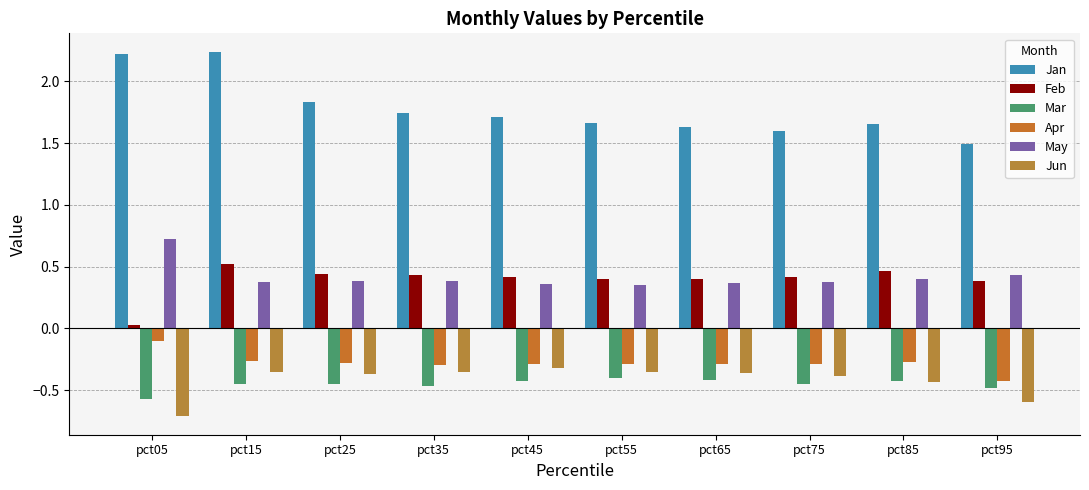

How many bars are there in each group?

6